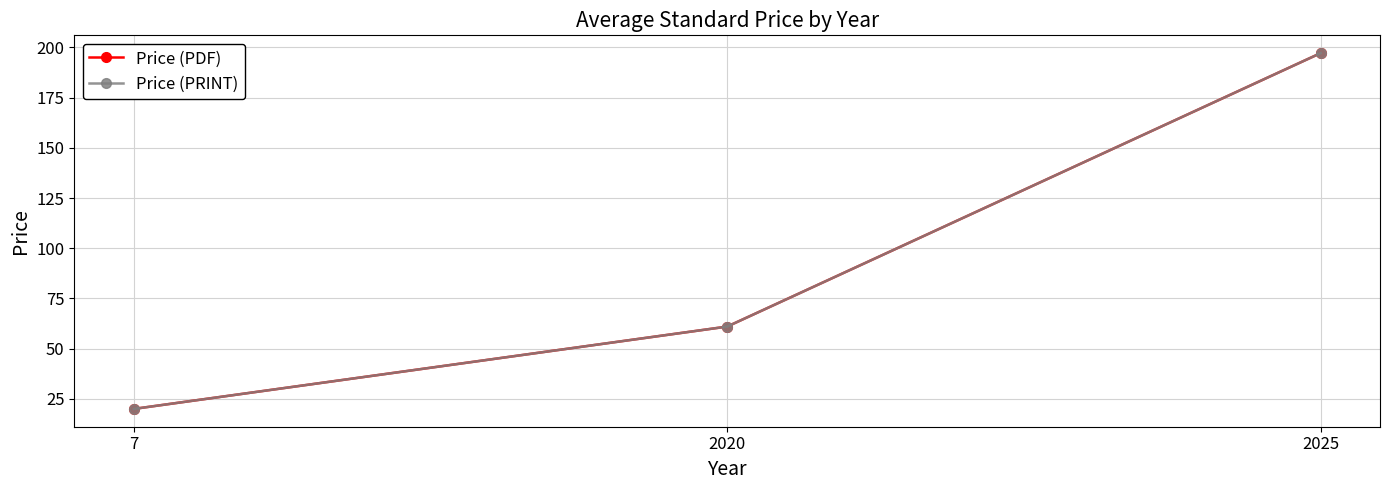

Reading left to right, extract all data points from this chart.

Price (PDF): 20.0	61.0	197.1
Price (PRINT): 20.0	61.0	197.1